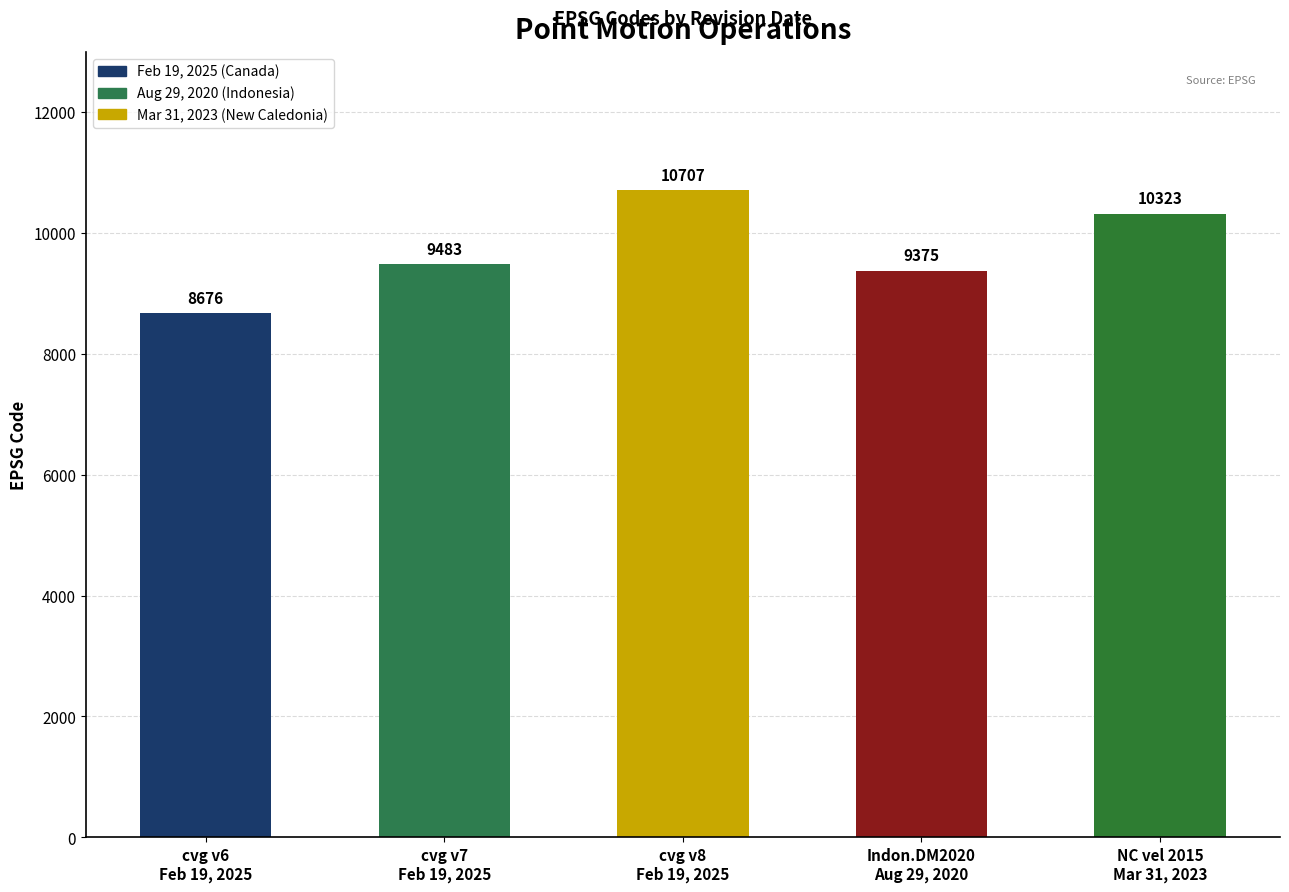

What position from the right is cvg v7
Feb 19, 2025?

4